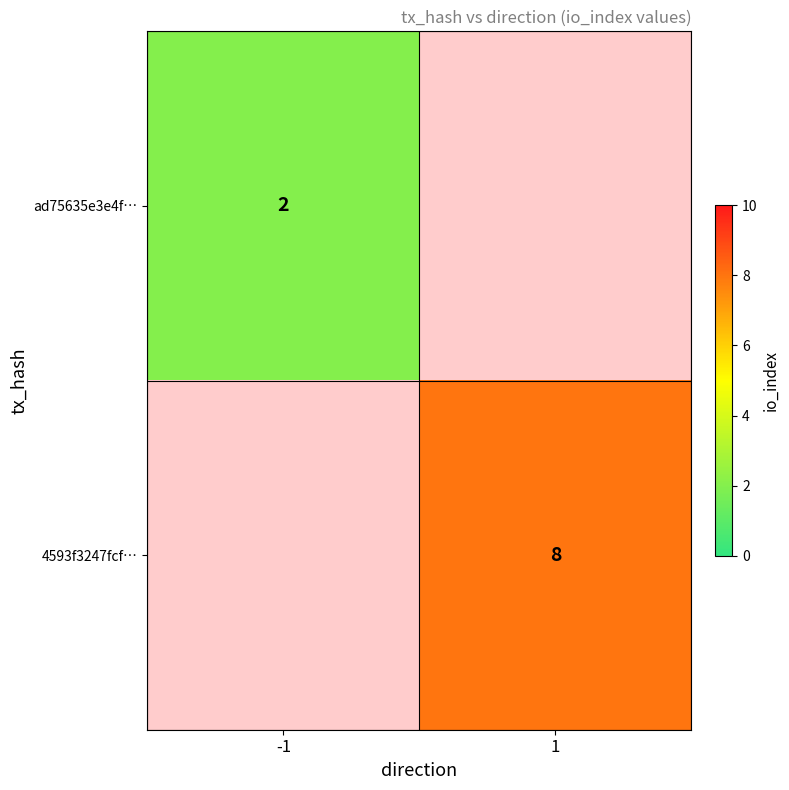

Which label corresponds to the smallest value in the chart?

-1